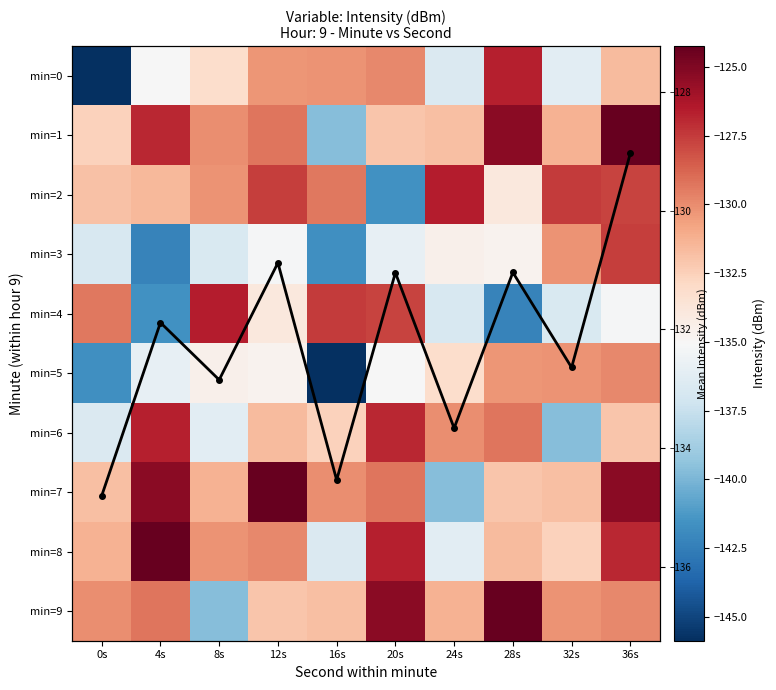

What is the minimum value shown in the chart?

-145.9